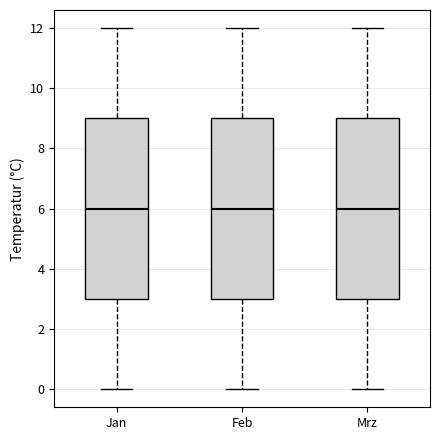

Where does the lower whisker of the box for Feb end on the y-axis? The values are not printed on the chart, so give them approximately, as read against the axis.

0